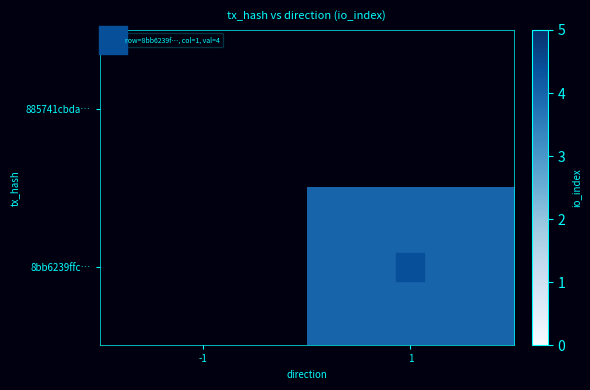

How many distinct data groups are displayed?

2